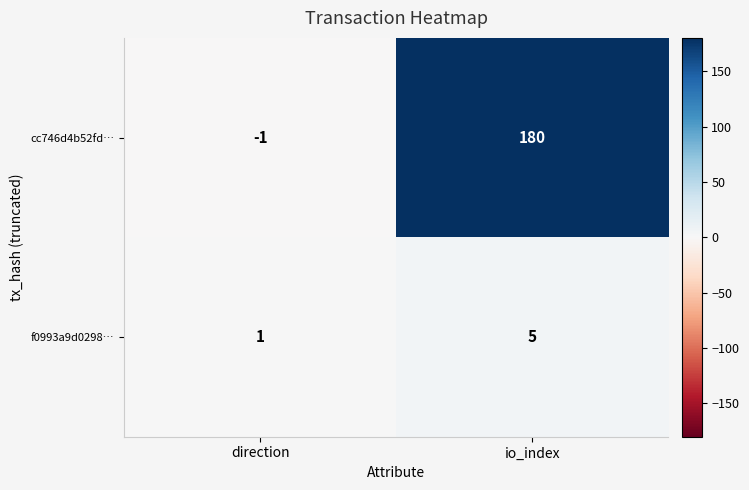

Which series has the largest total across all categories?

cc746d4b52fd…